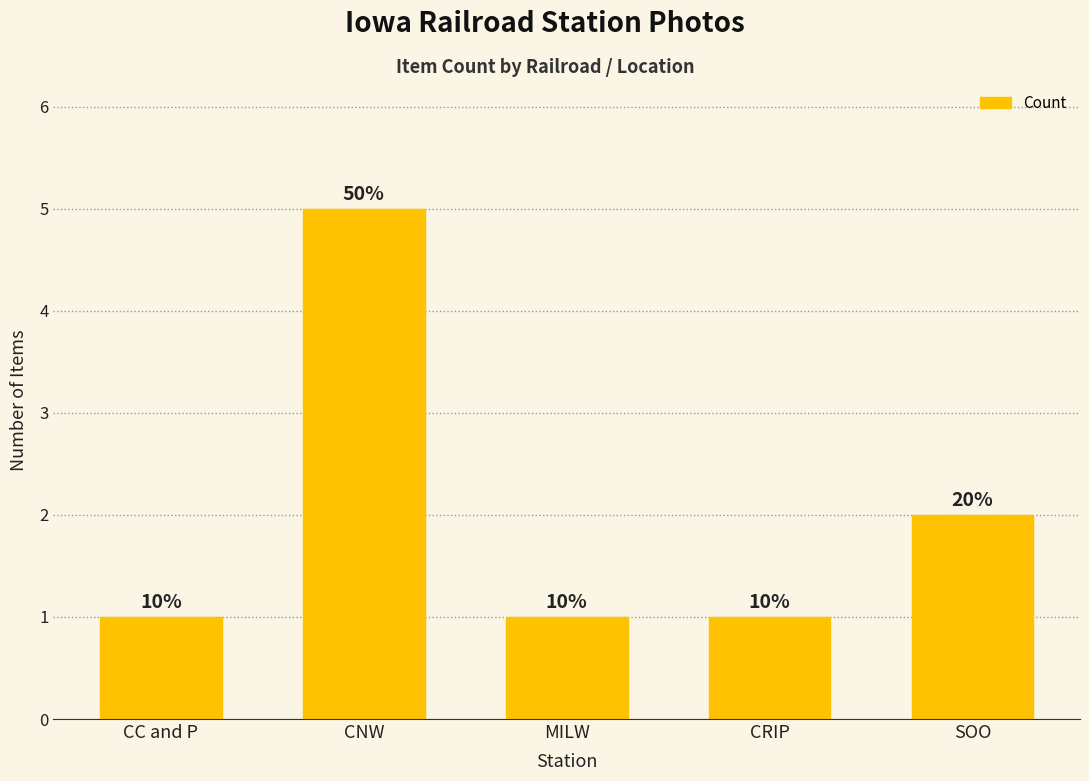

Are the bars horizontal?

No